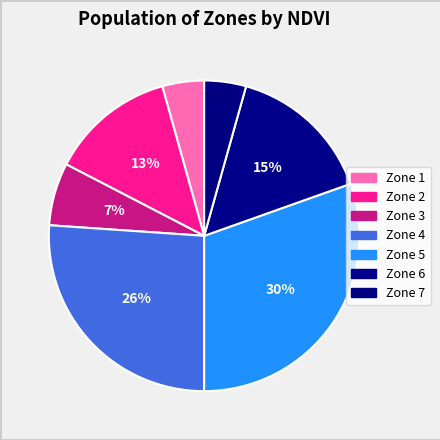

Do Zone 5 and Zone 1 together represent more than half of the pie?

No